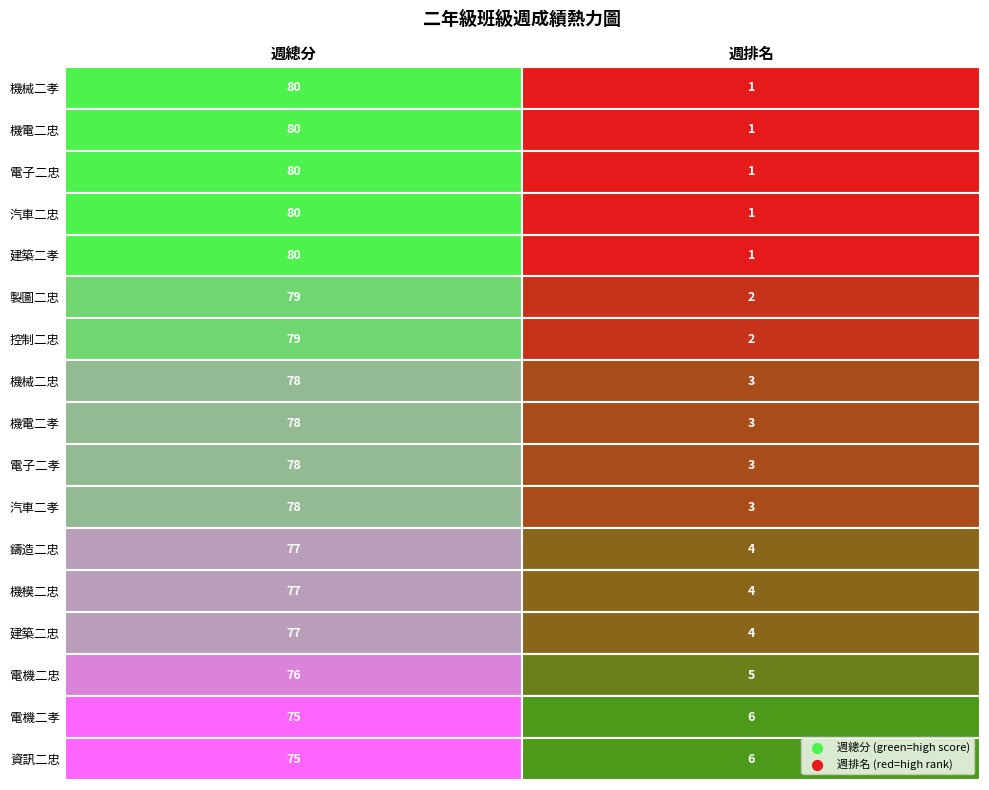

At 0, list the series in order from smallest to largest.

電機二孝, 資訊二忠, 電機二忠, 鑄造二忠, 機模二忠, 建築二忠, 機械二忠, 機電二孝, 電子二孝, 汽車二孝, 製圖二忠, 控制二忠, 機械二孝, 機電二忠, 電子二忠, 汽車二忠, 建築二孝